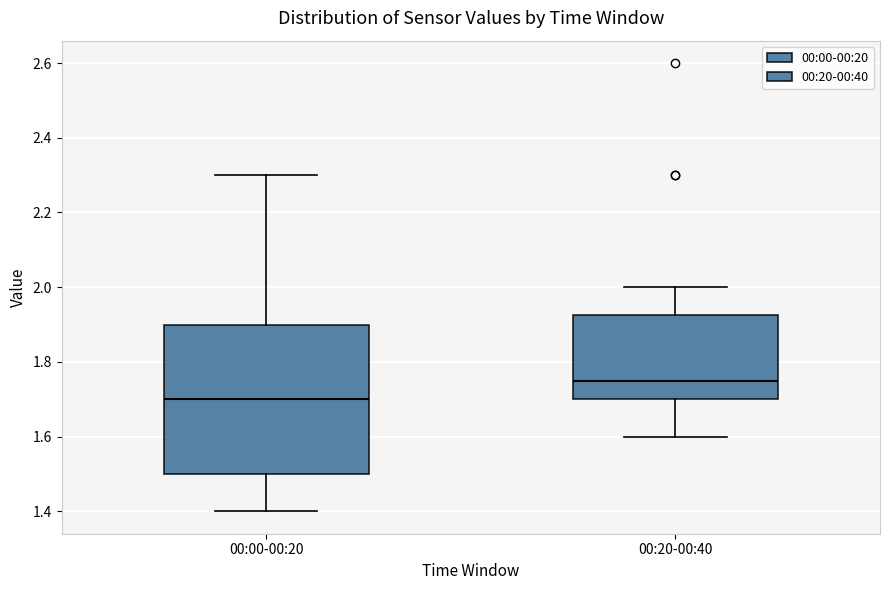

Which box has the highest median line?

00:20-00:40